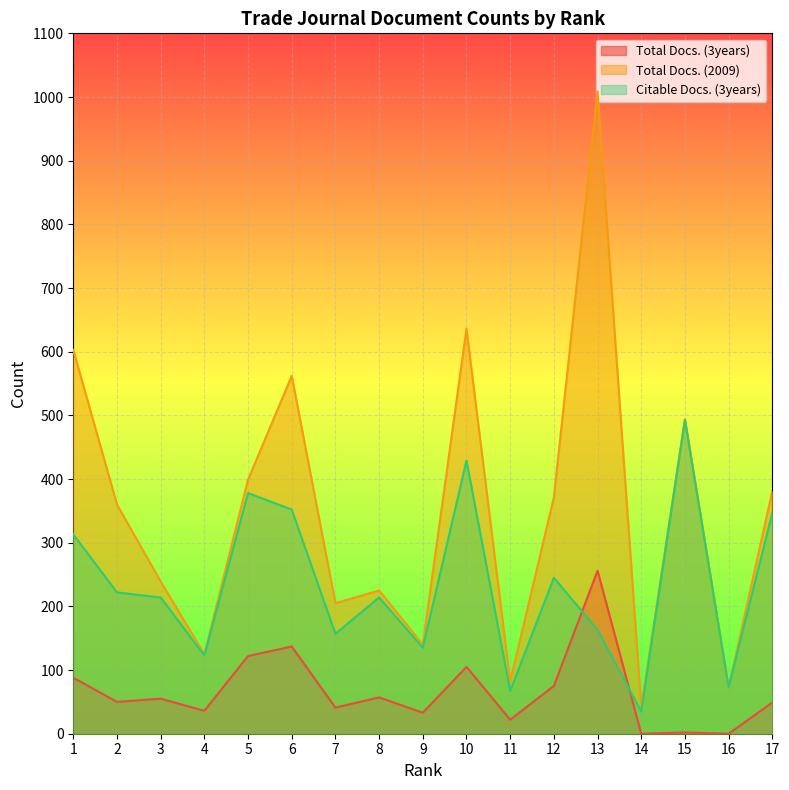

What is the difference between the maximum and second lowest values in the Total Docs. (3years) series?

256